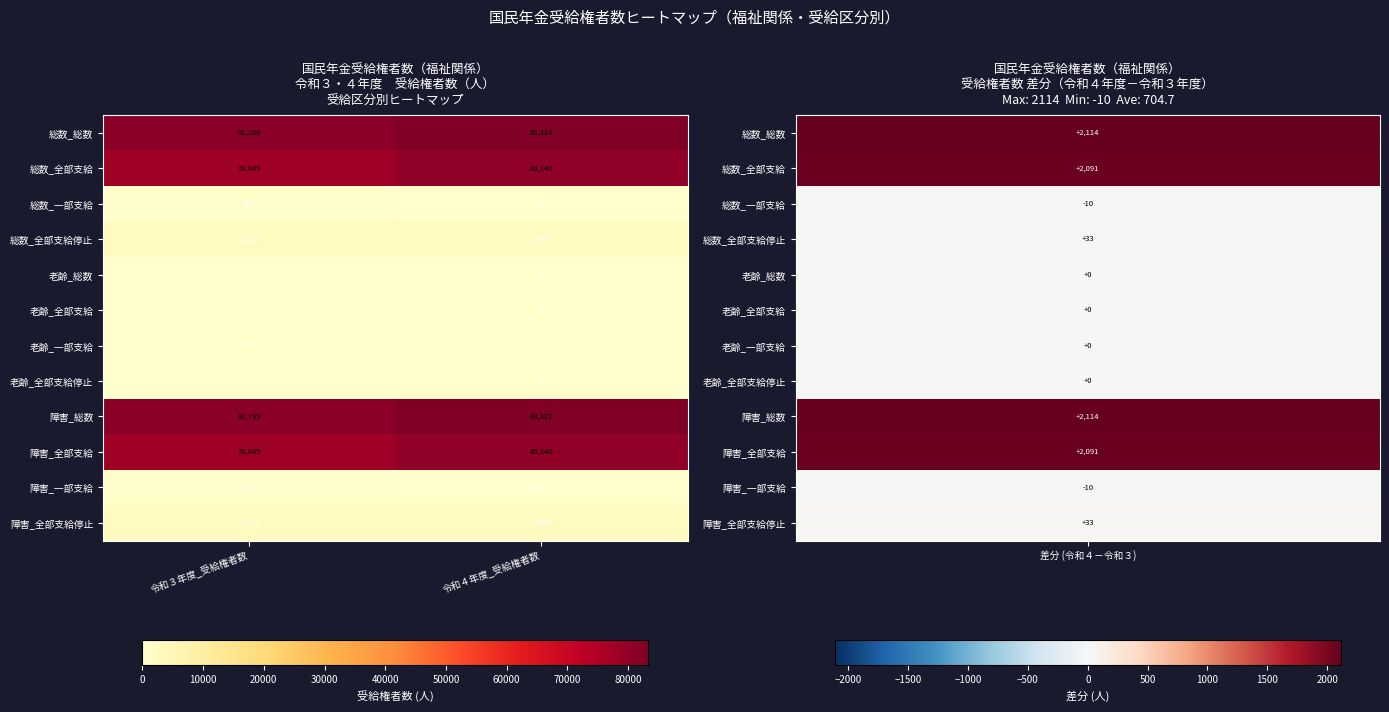

At which label is 障害_全部支給停止 closest to 2839?

令和３年度_受給権者数